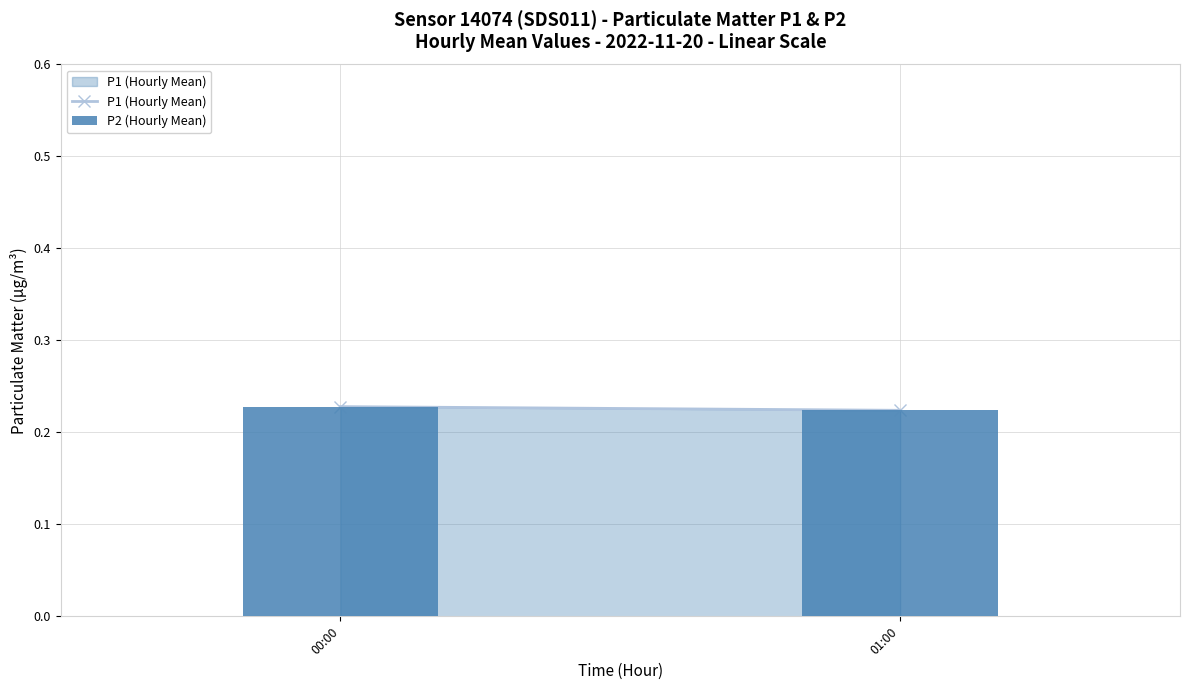

What is the sum of all values?

0.5